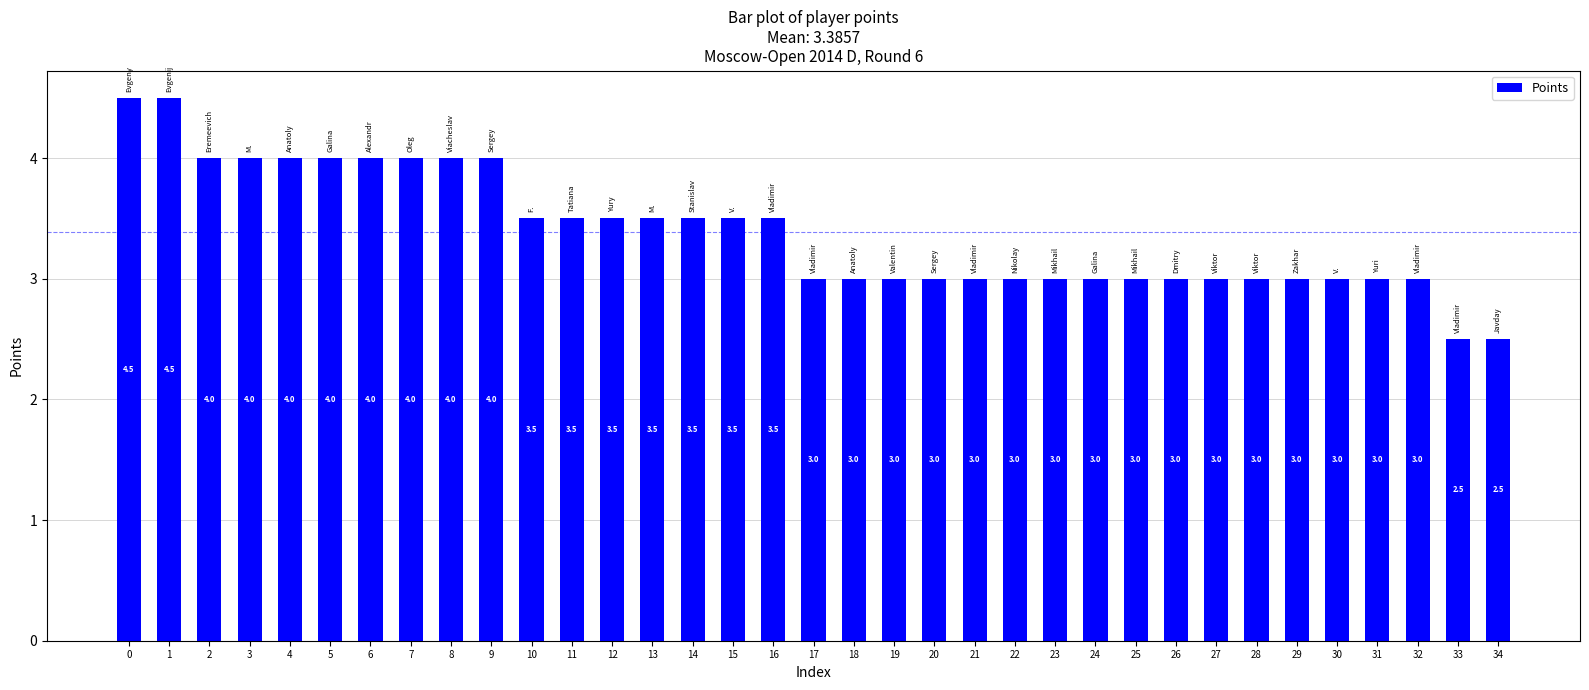

How many distinct data groups are displayed?

1